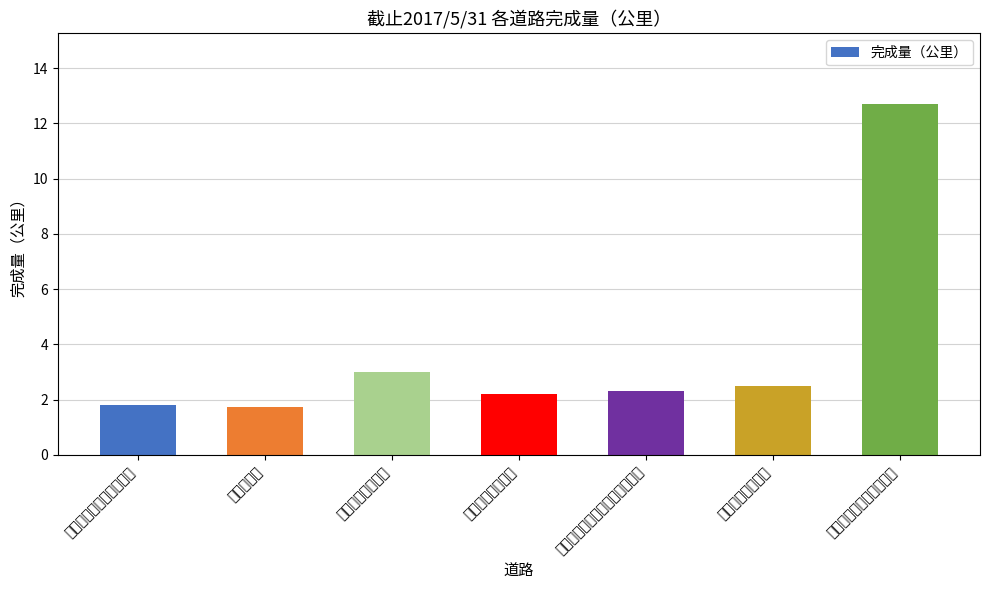

Rank the categories by value from lowest to highest.

甪直迎宾路, 教育园区瑶泉路至希文路, 撤并乡镇污水管网, 木渎长江路、金猫路污水管改造, 舟山路污水管改造, 河东污水厂尾水管, 工业企业、小区内部管网